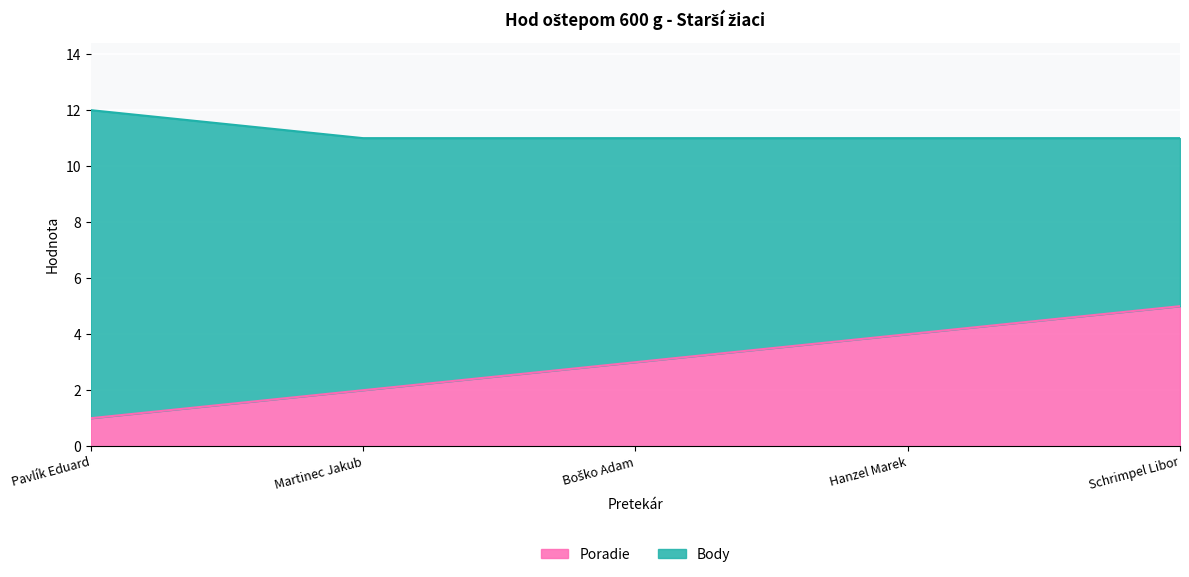

What position from the right is Boško Adam?

3